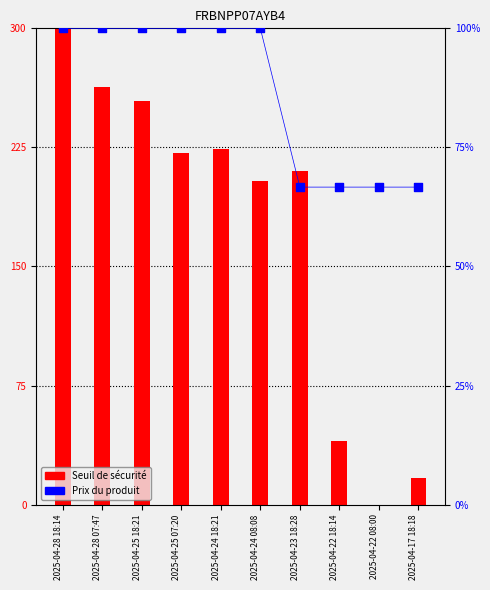

Which series has the widest spread of Y values?

Seuil de sécurité